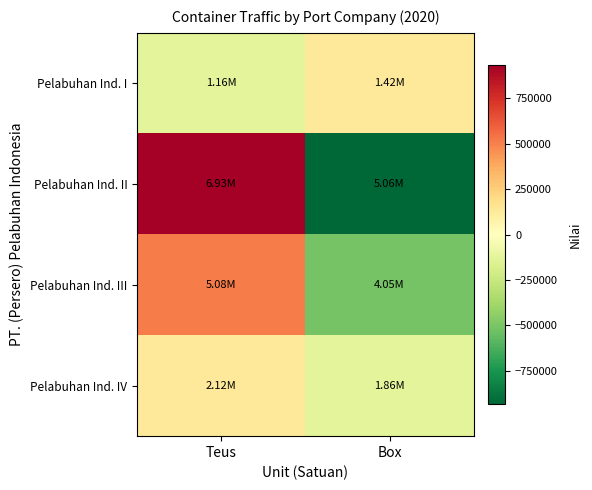

What is the maximum value shown in the chart?

931662.0